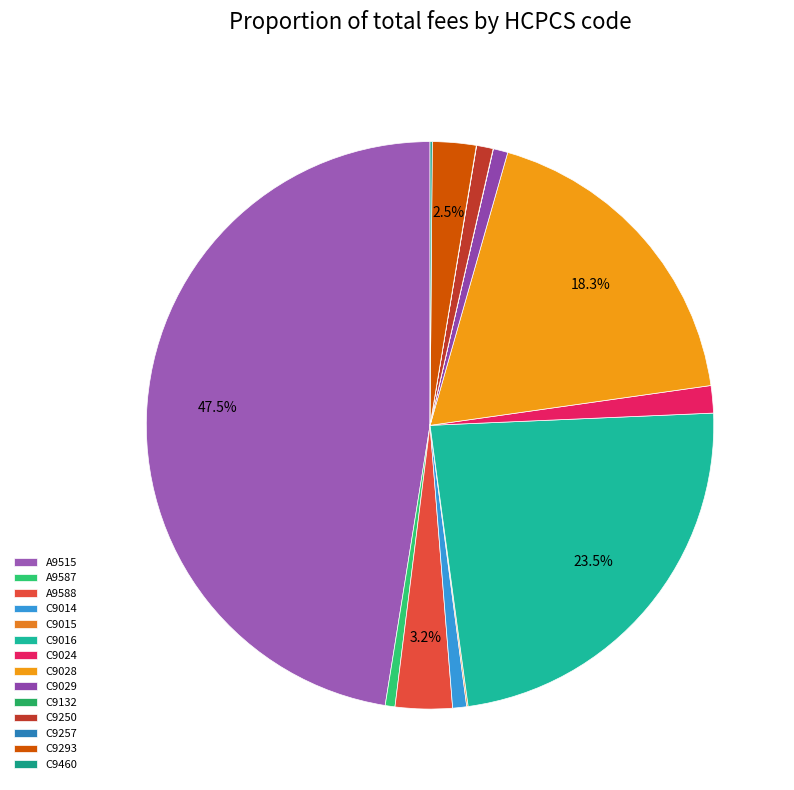

What is the ratio of the value at C9460 to the value at C9293?

0.1